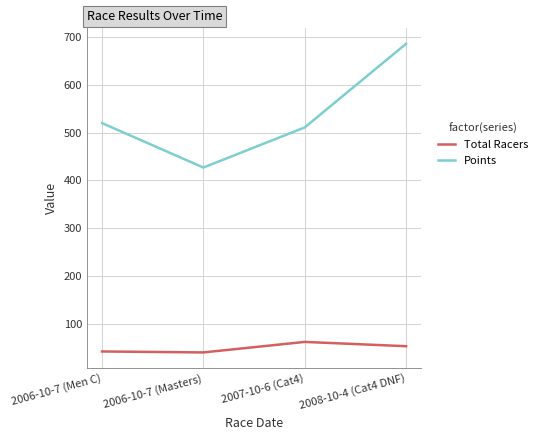

At 2008-10-4 (Cat4 DNF), list the series in order from smallest to largest.

Total Racers, Points